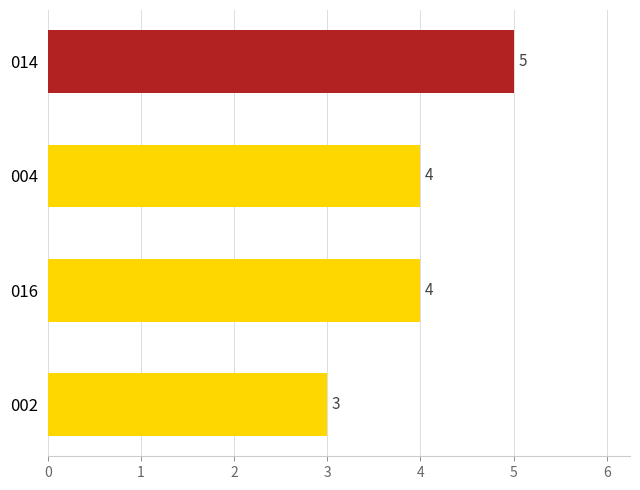

Which label corresponds to the smallest value in the chart?

002